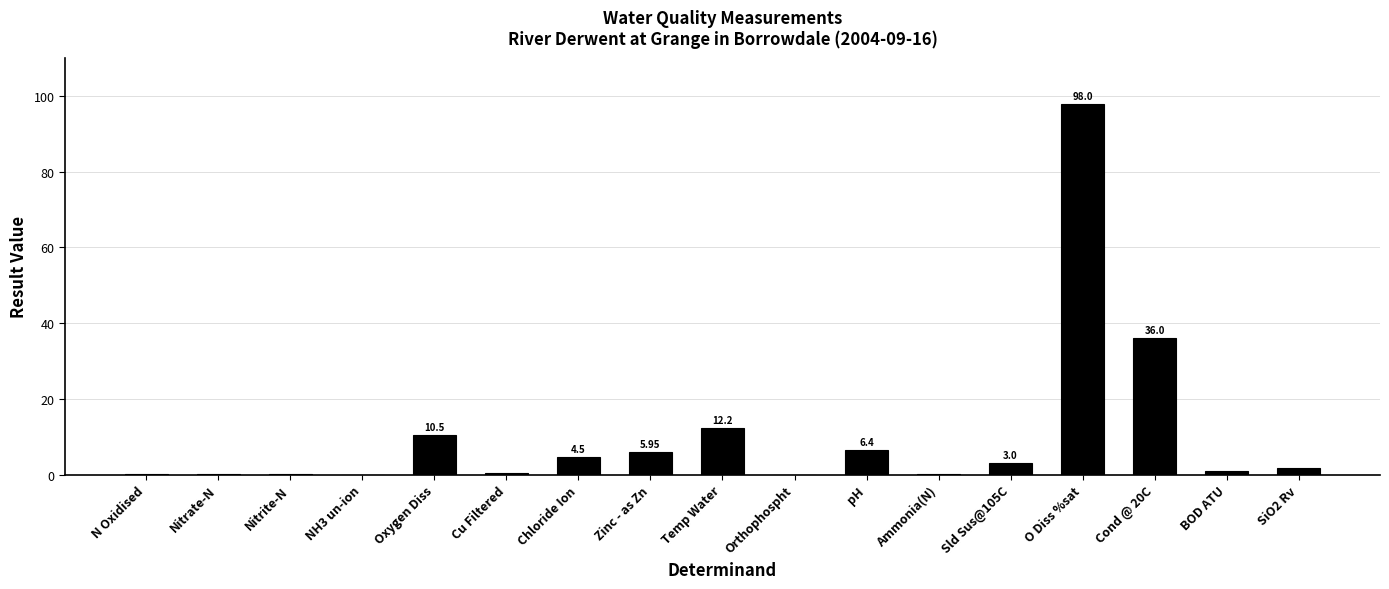

Which label corresponds to the largest value in the chart?

O Diss %sat